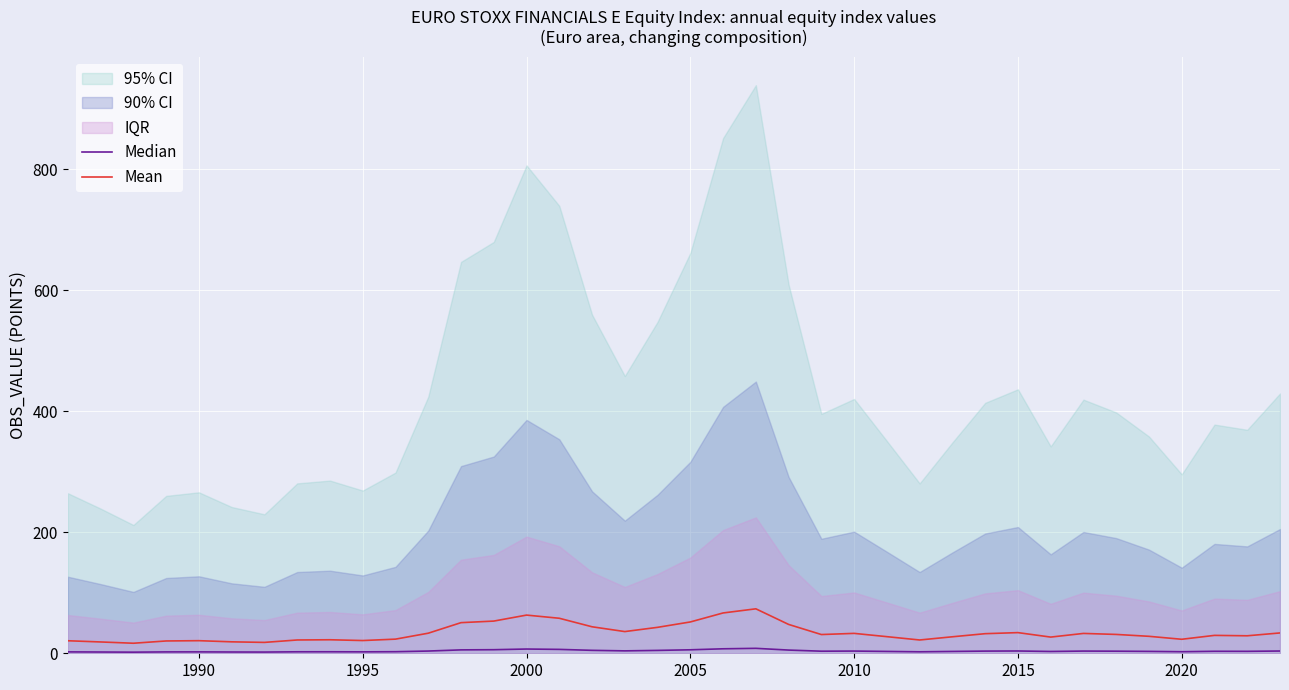

What is the average value of the Median series?

3.8